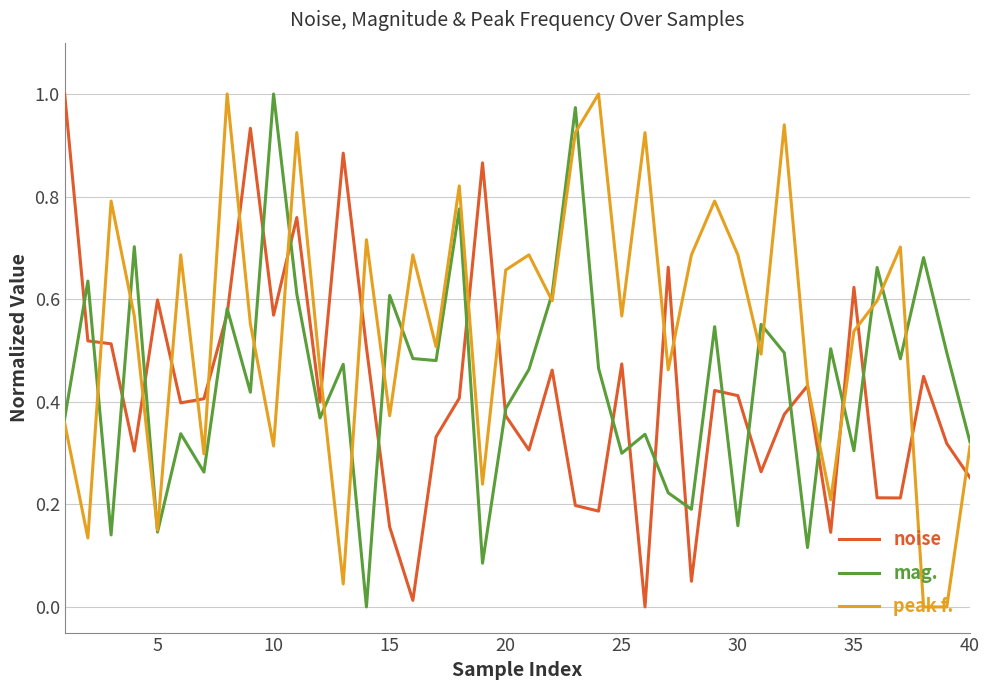

Does the chart have visible grid lines?

Yes